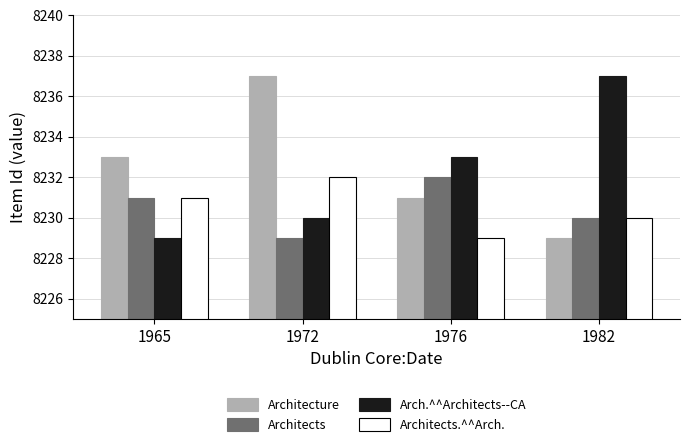

What is the difference between the highest and lowest values at 1965?

4